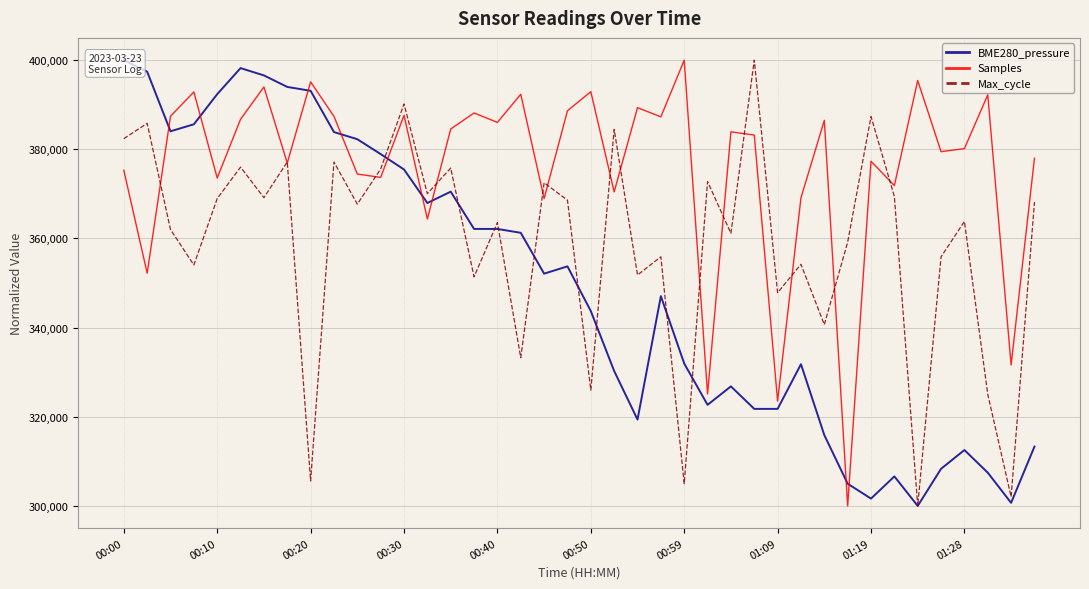

Is this an area chart (filled region under the line)?

No